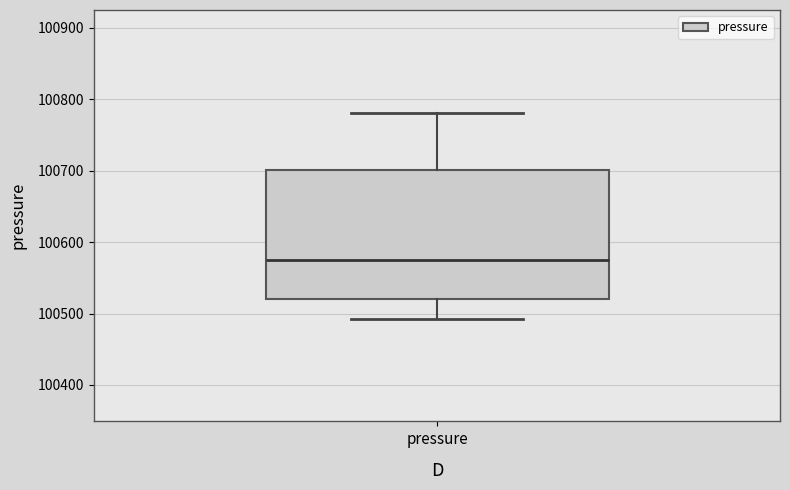

Read this box plot against the y-axis: the position of the median line, the range covered by the box, and the ends of both whiskers. The values are not printed on the chart, so give them approximately, as read against the axis.

median 100580, box 100520 to 100700, whiskers 100490 to 100780